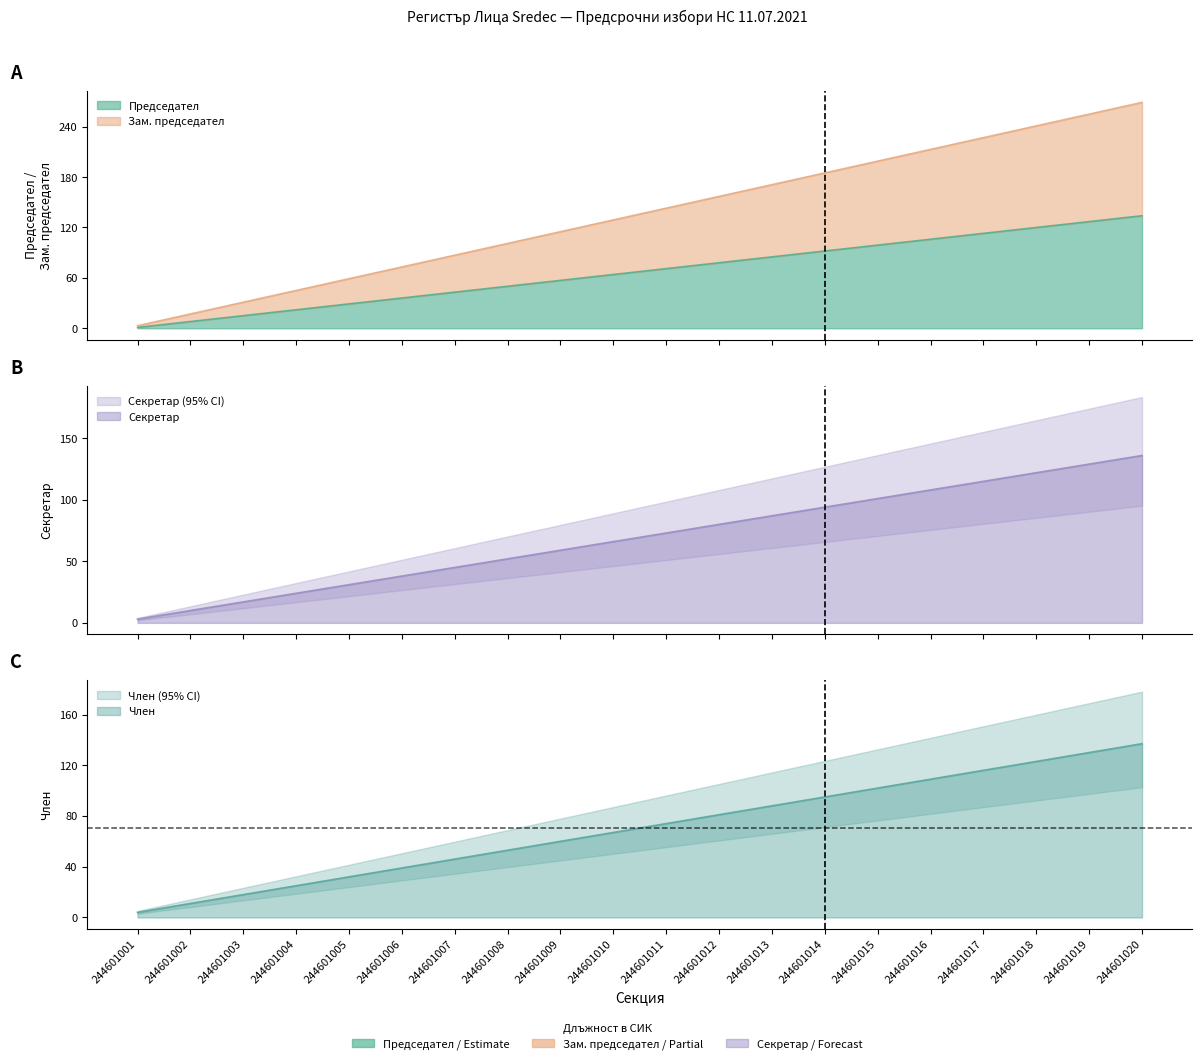

Between 244601002 and 244601012, which is larger?

244601012